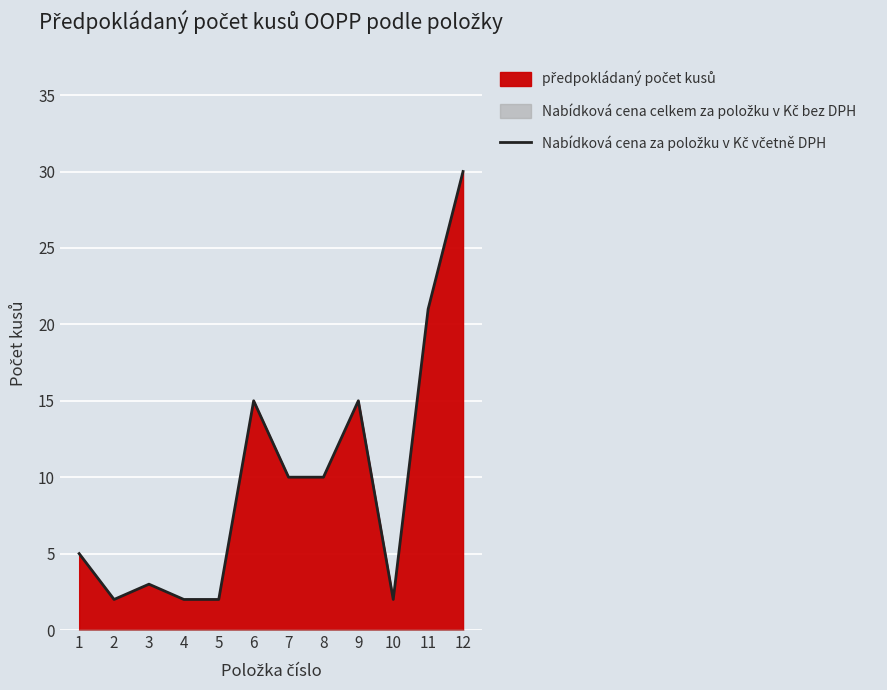

At which label does the data first exceed 10?

6